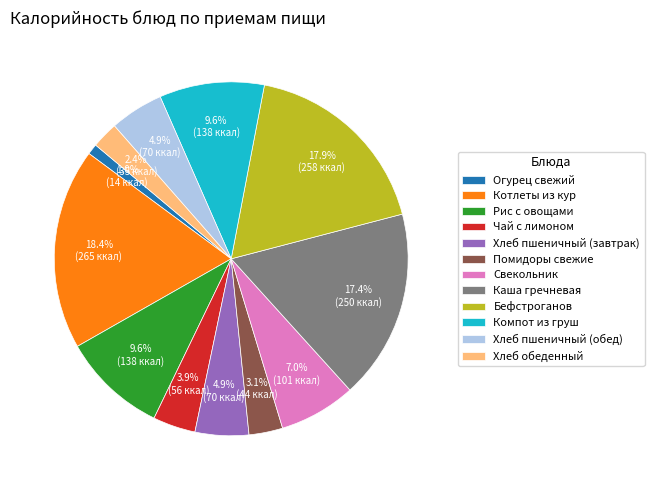

Between Хлеб обеденный and Чай с лимоном, which is larger?

Чай с лимоном